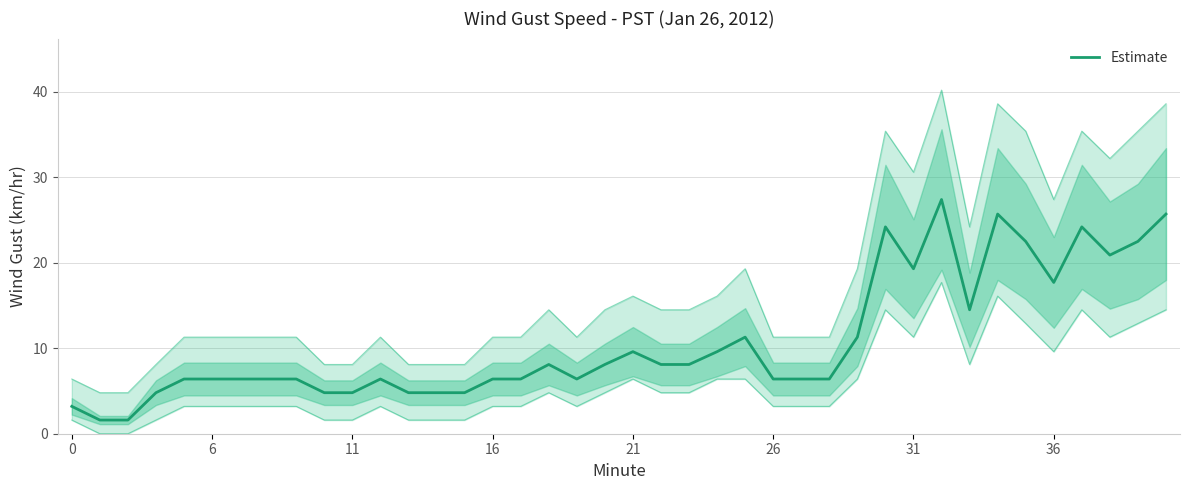

Between 21 and 15, which is larger?

21